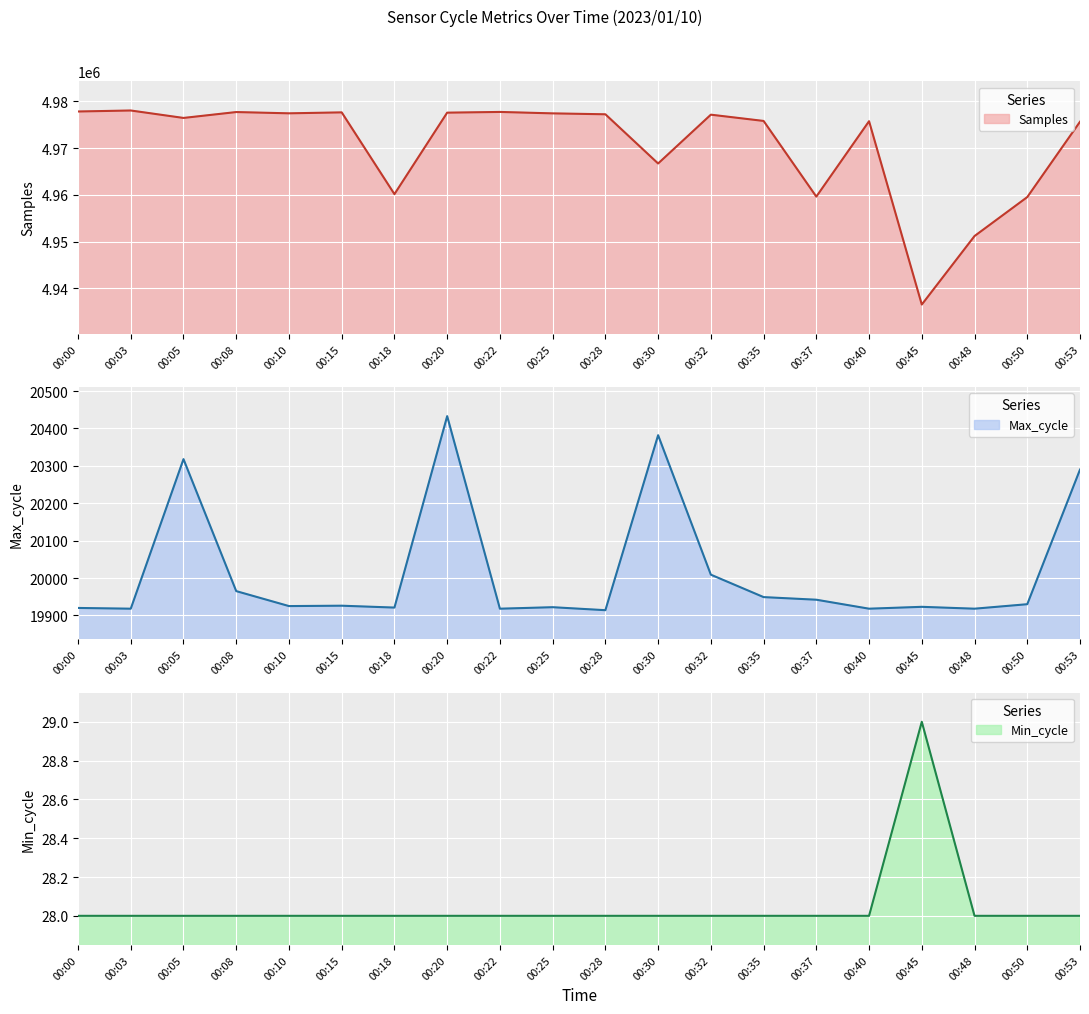

What is the value of the Max_cycle point at the 2nd from the left?

19918